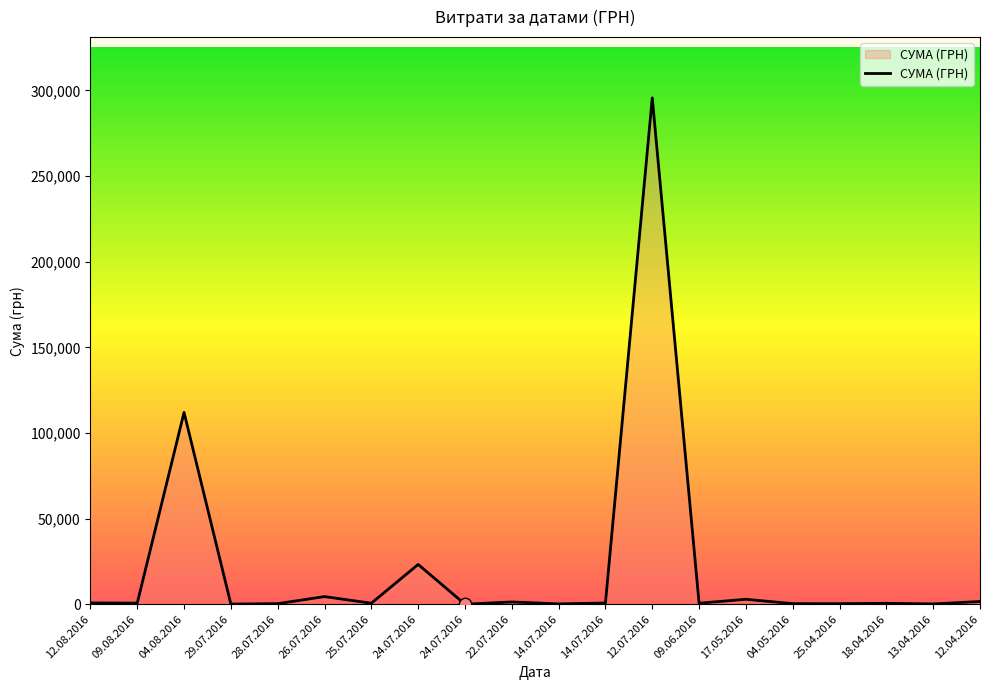

What is the change in value from 09.08.2016 to 13.04.2016?

-459.2